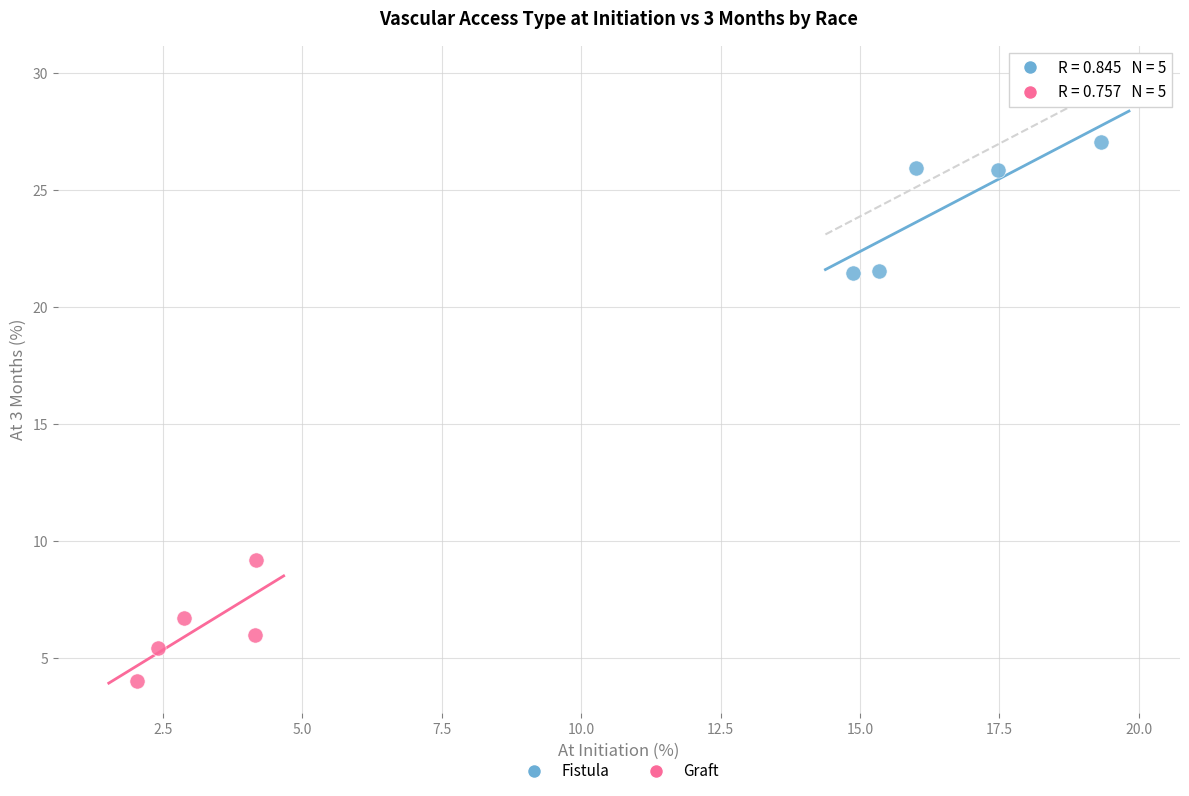

Which series contains the highest Y value?

Fistula